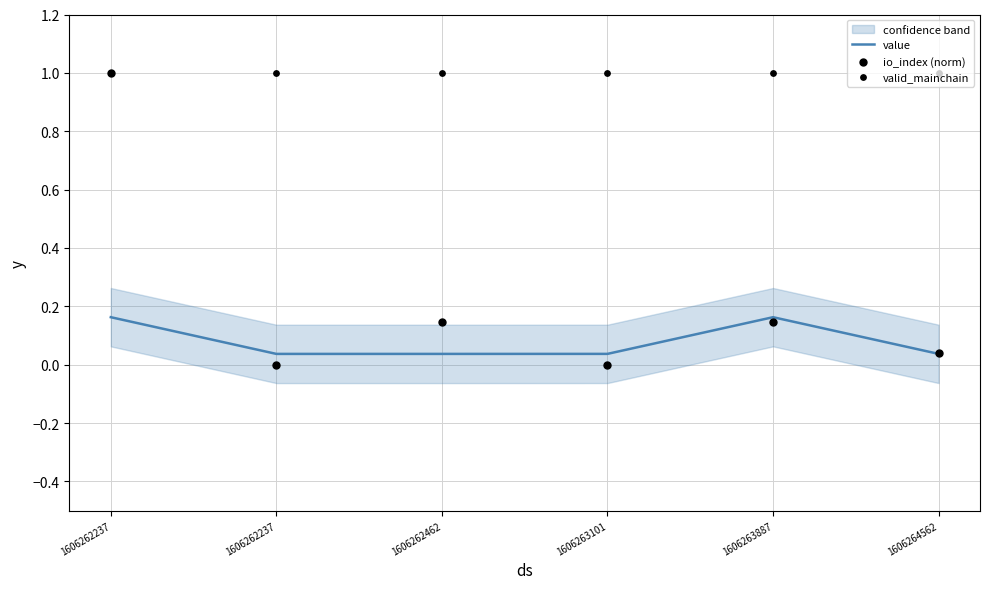

Which series contains the lowest Y value?

io_index (norm)